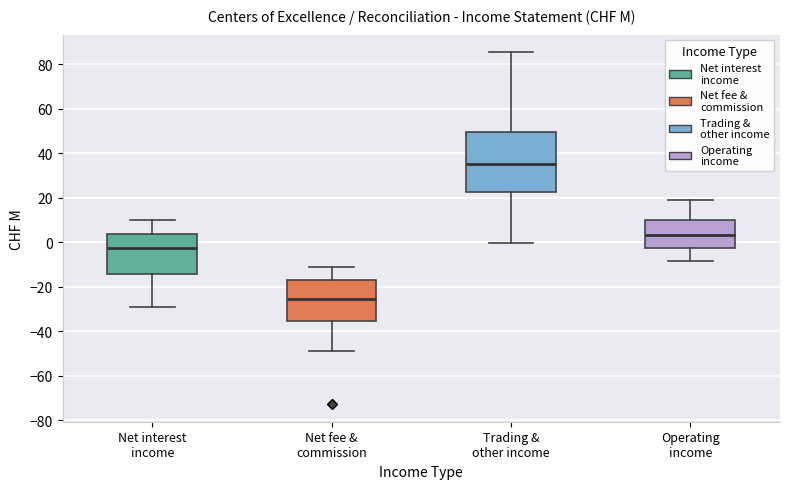

Which box's median line is the highest?

Trading & other income